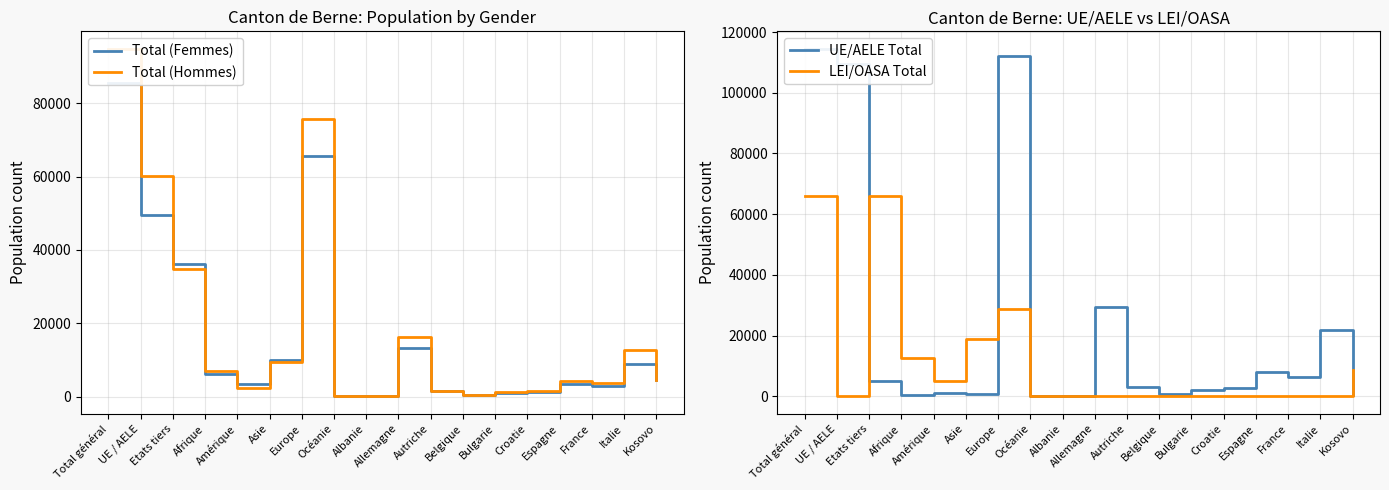

What is the average value of the Total (Femmes) series?

16349